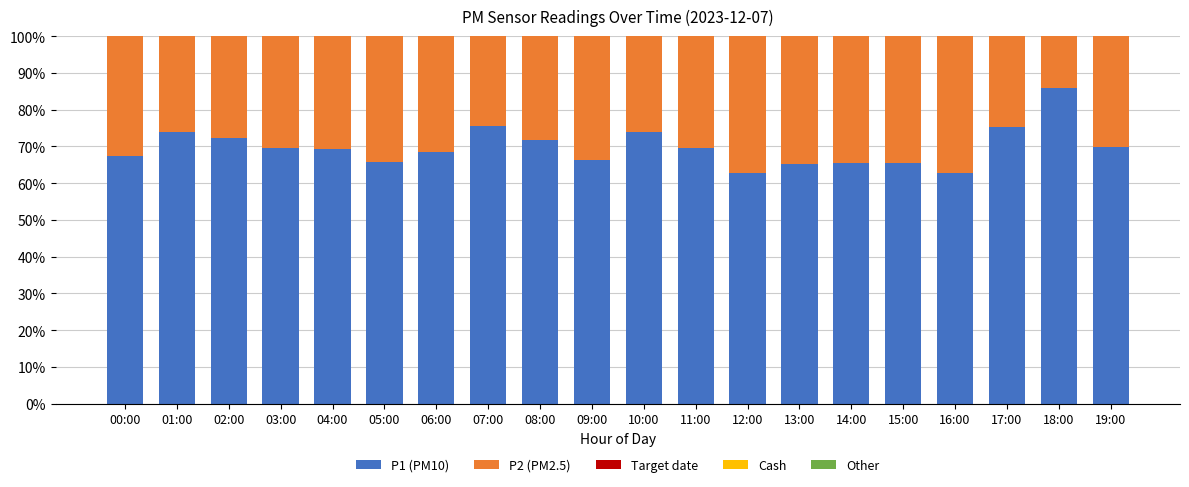

Which series has the largest total across all categories?

P1 (PM10)